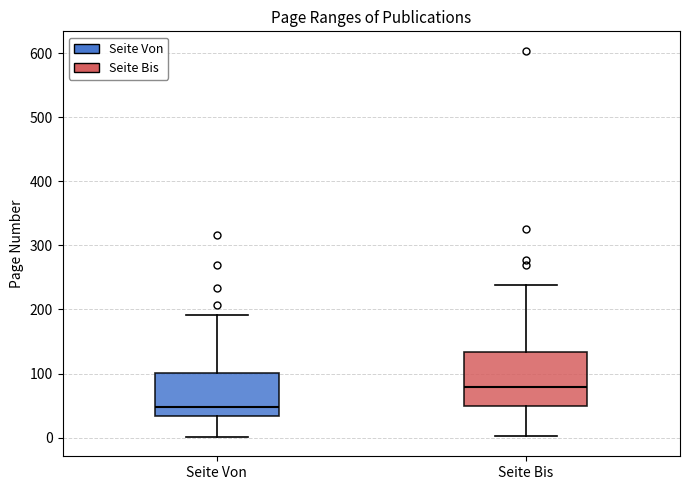

Reading left to right, read every box against the y-axis: the position of its median line, the range the box covers, and the ends of its whiskers. The values are not printed on the chart, so give them approximately, as read against the axis.

Seite Von: median 50, box 30 to 100, whiskers 0 to 190
Seite Bis: median 80, box 50 to 130, whiskers 0 to 240